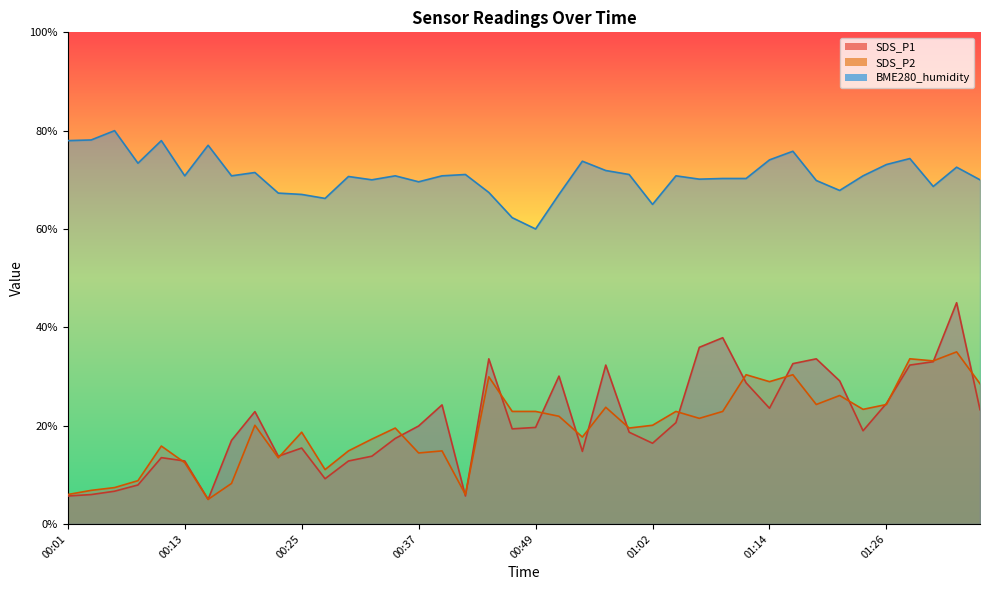

Does the chart have visible grid lines?

No